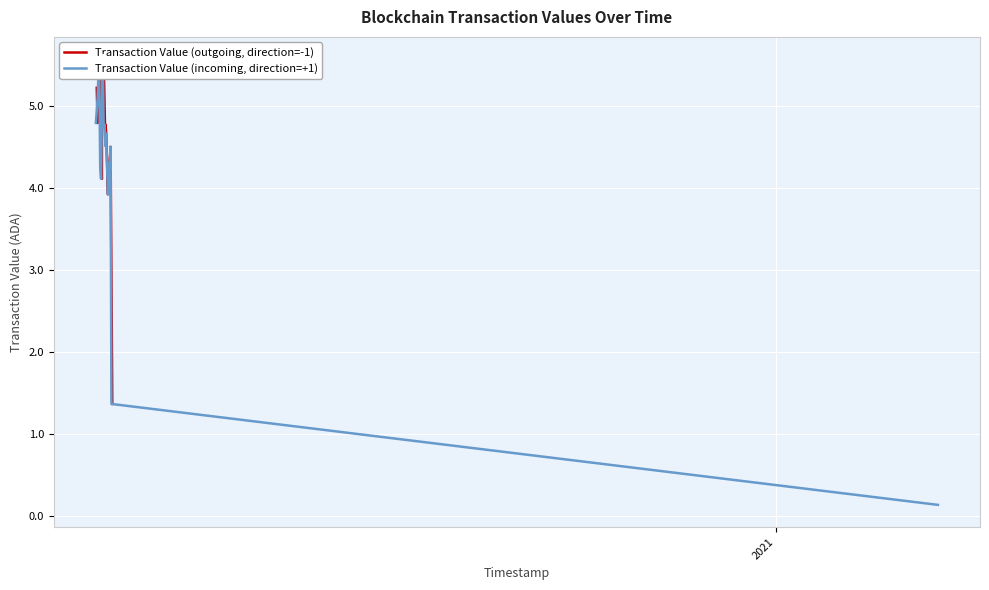

Which series has the largest total across all categories?

Transaction Value (outgoing, direction=-1)